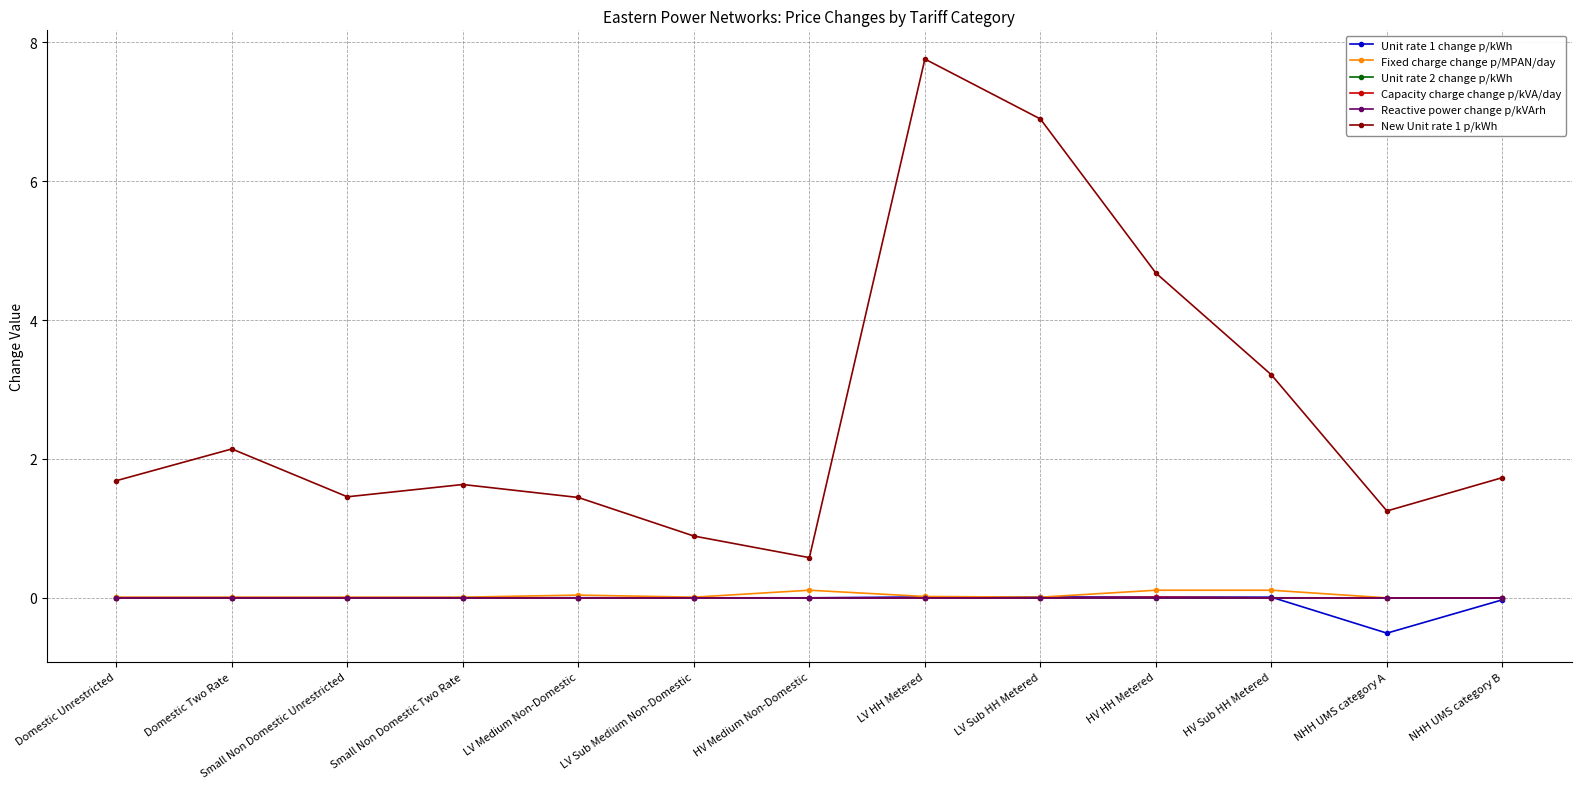

Is it true that Reactive power change p/kVArh equals 0.0 at Small Non Domestic Two Rate?

True